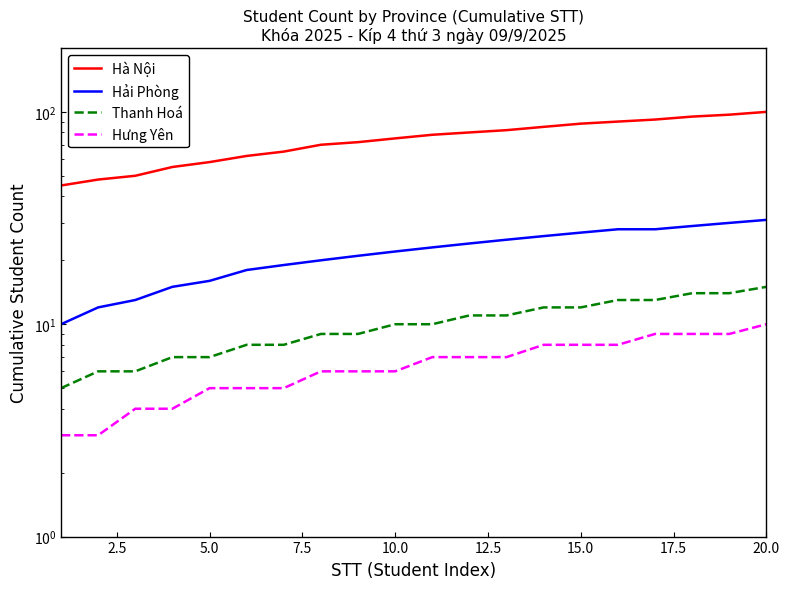

True or false: Thanh Hoá and Hà Nội intersect in this chart.

False